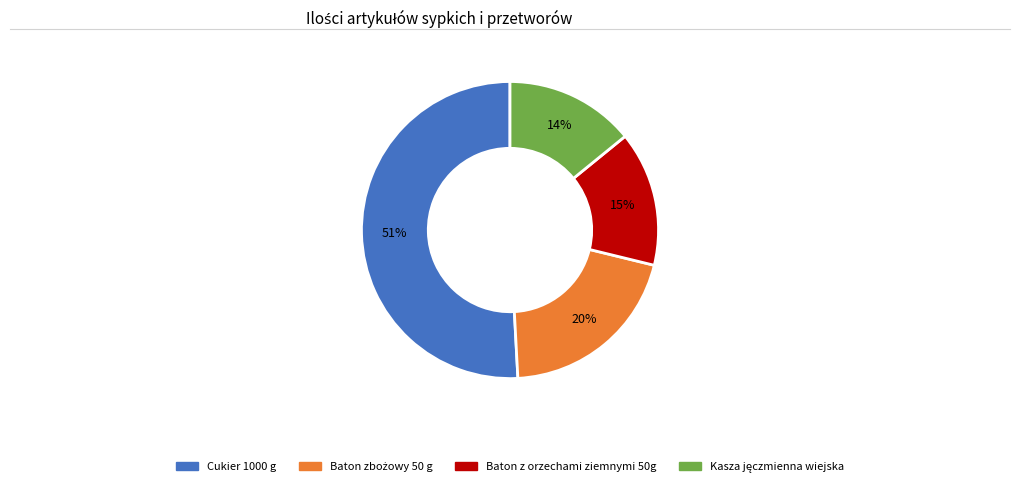

Count the number of slices in the pie.

4